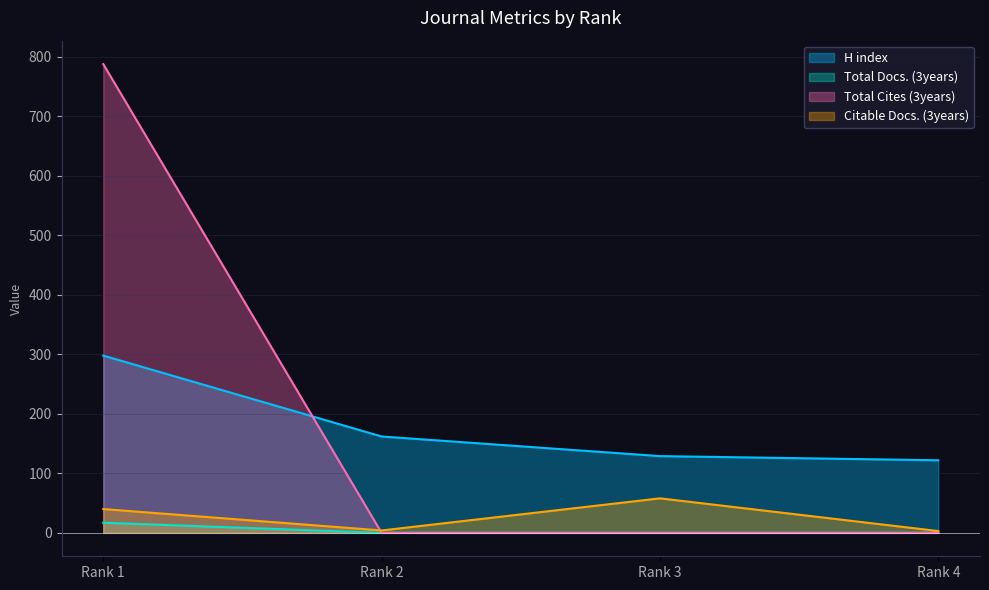

List the series in order of their peak value, lowest first.

Total Docs. (3years), Citable Docs. (3years), H index, Total Cites (3years)